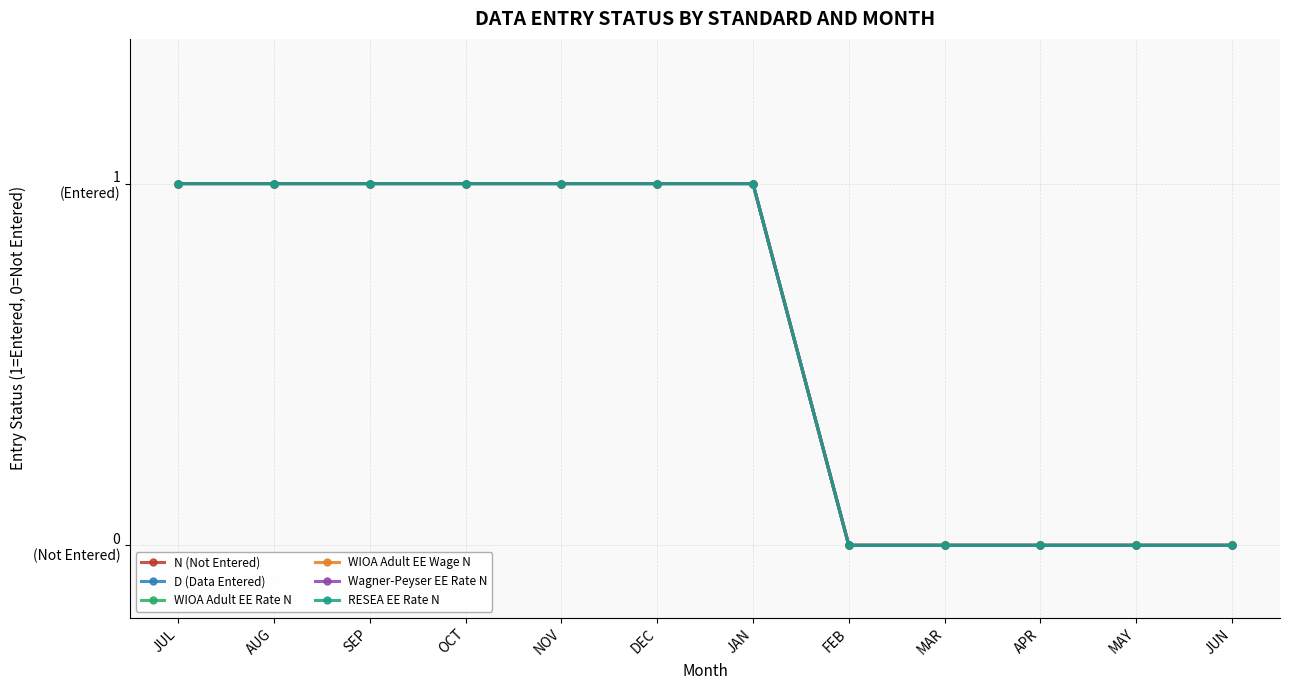

Which series has the largest total across all categories?

N (Not Entered)